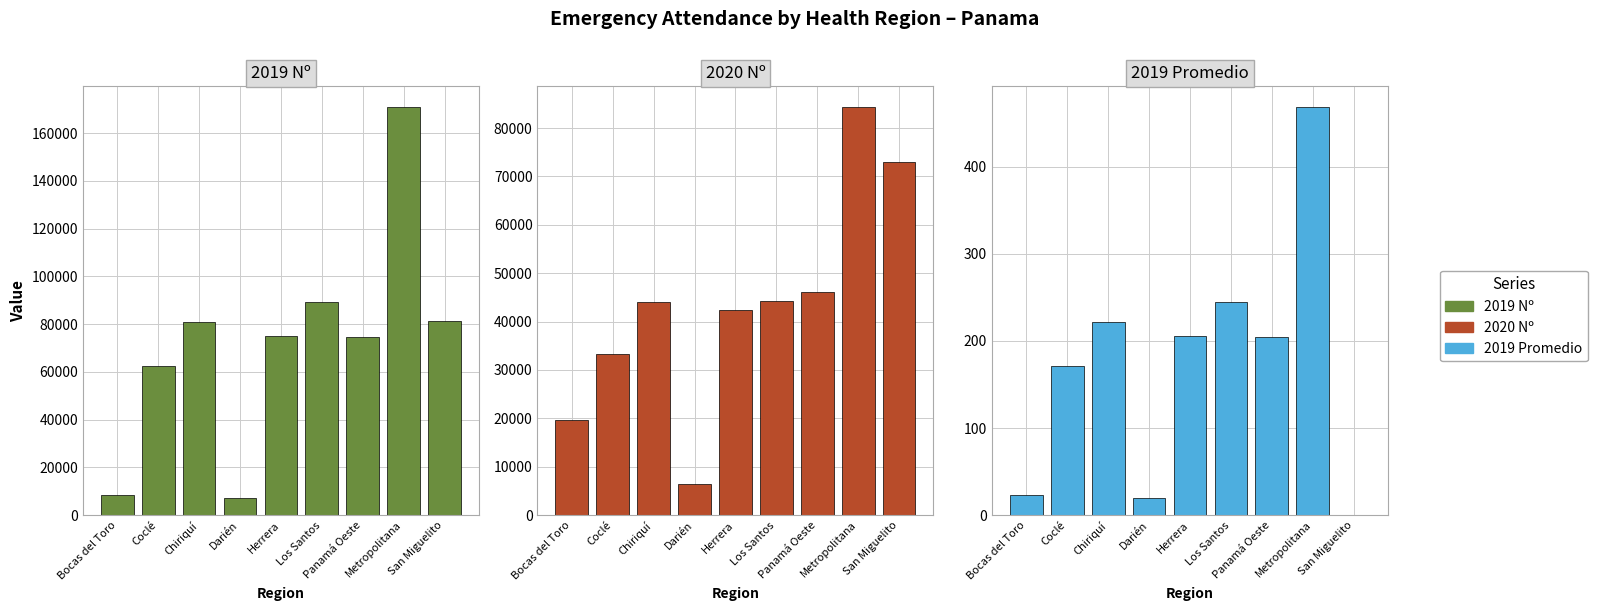

Read the 2020 Nº value at Panamá Oeste.

46165.0